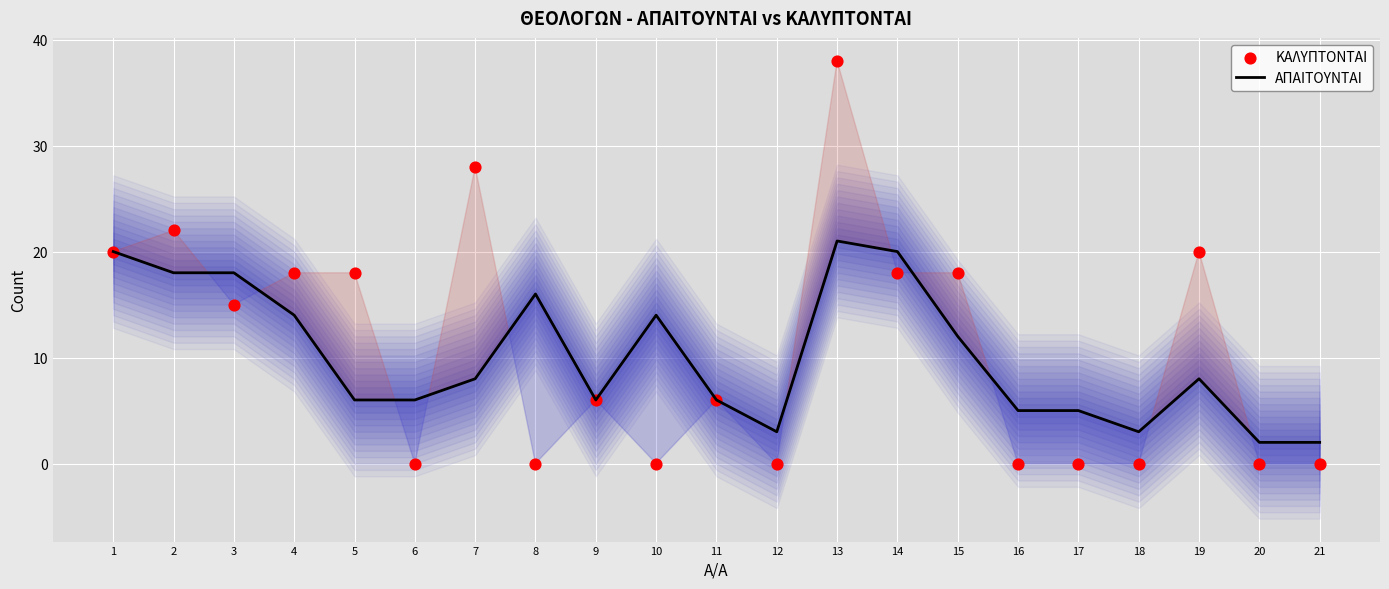

At how many categories does at least one series exceed 19?

6